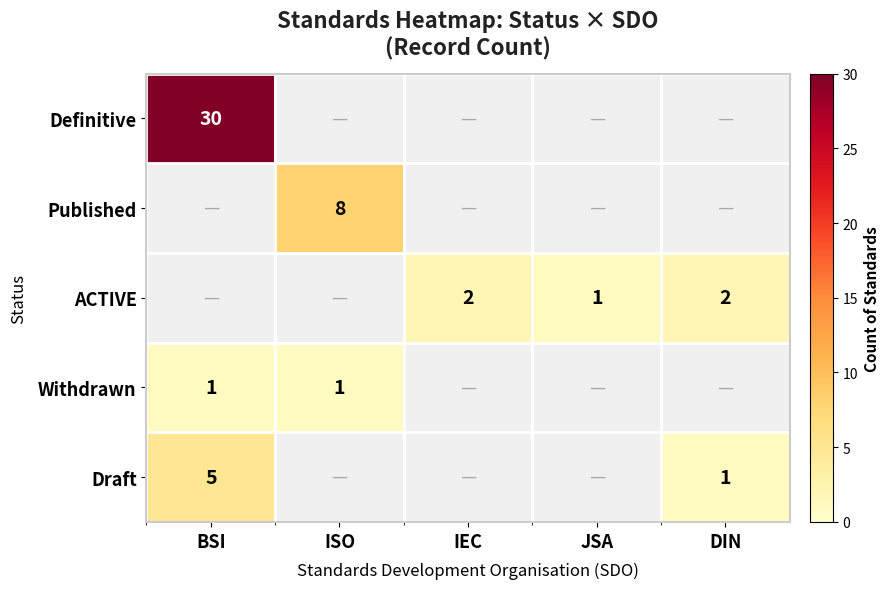

Is it true that Definitive equals 13 at BSI?

False